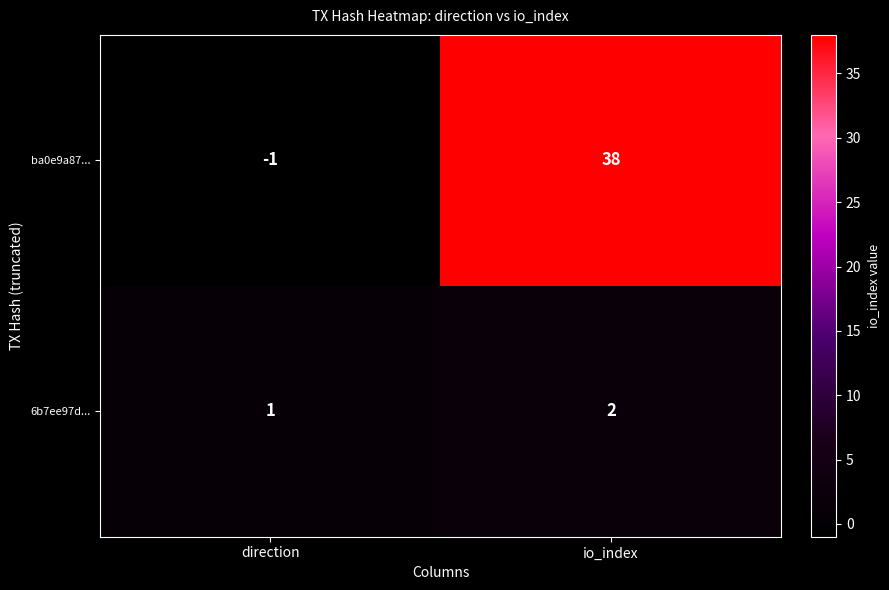

What is the maximum value shown in the chart?

38